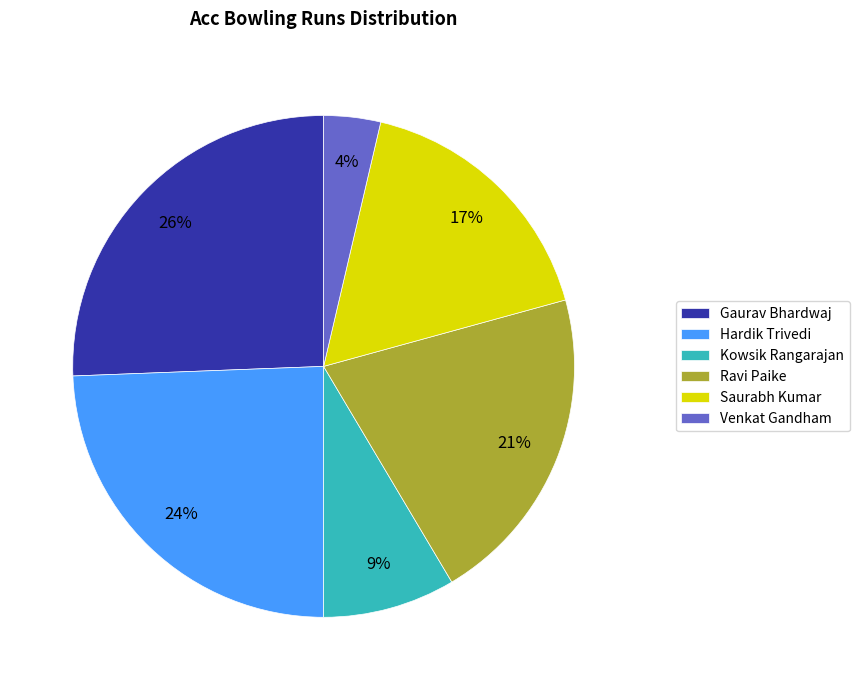

To the nearest percent, what is the difference between the largest and smallest slice percentages?

22%